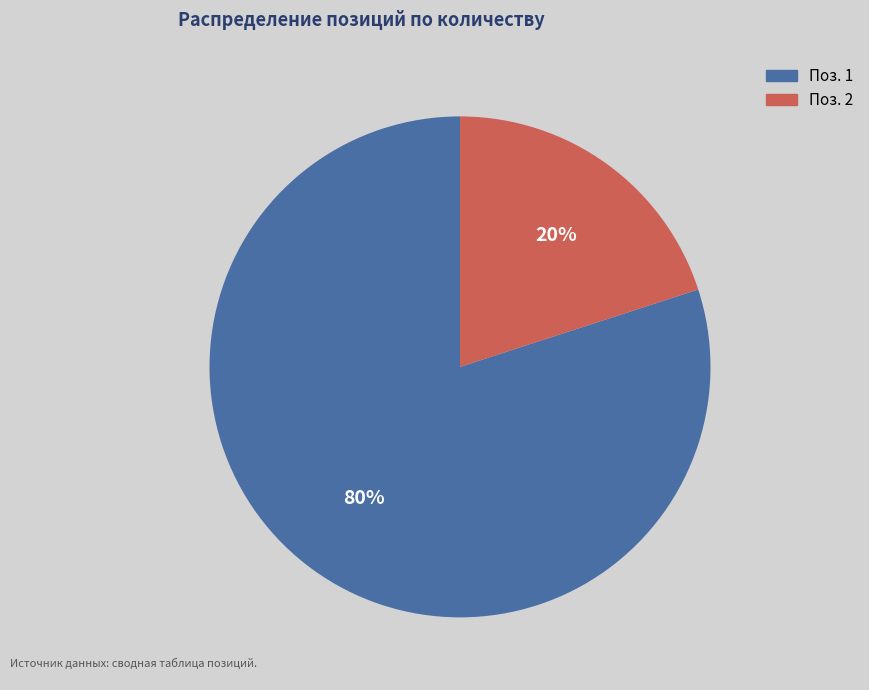

Which category has the biggest portion of the pie?

Поз. 1